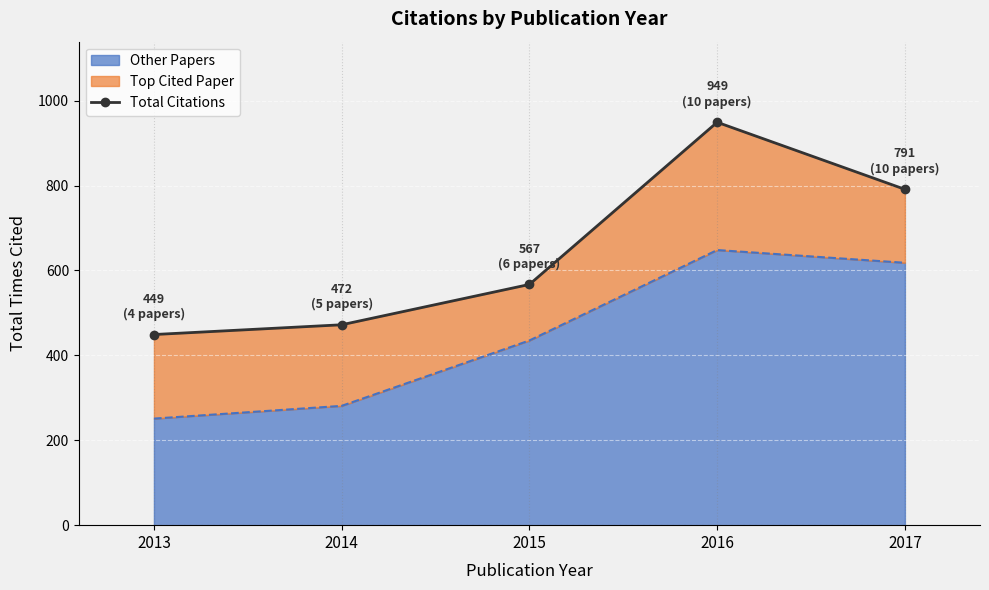

At which category does the chart reach its minimum across all series?

2013